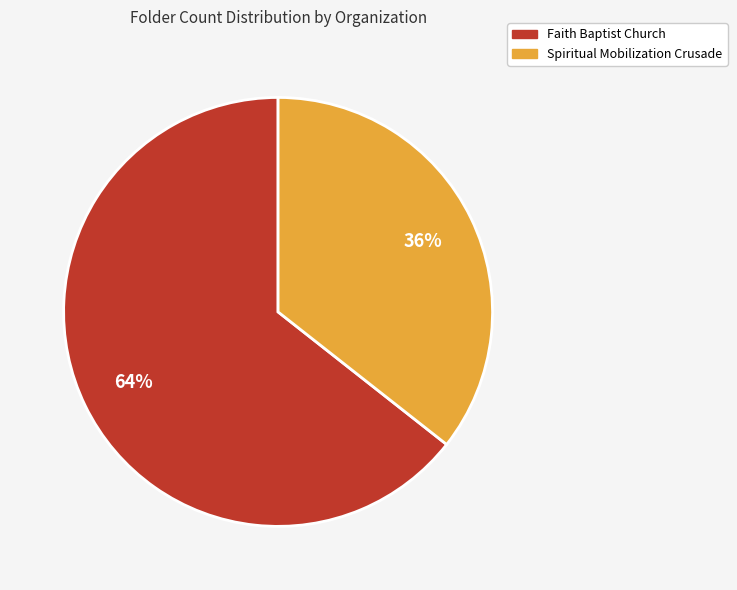

Rank the categories by value from highest to lowest.

Faith Baptist Church, Spiritual Mobilization Crusade